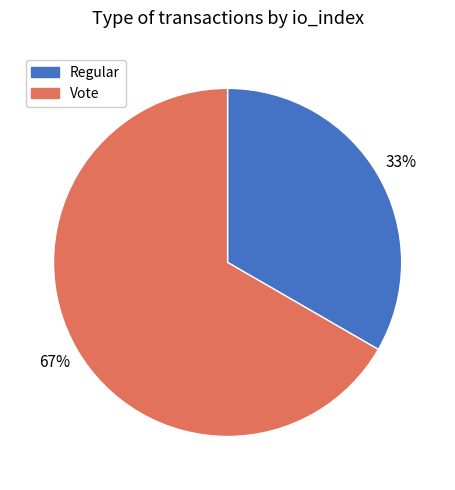

What is the largest slice in the pie chart?

Vote